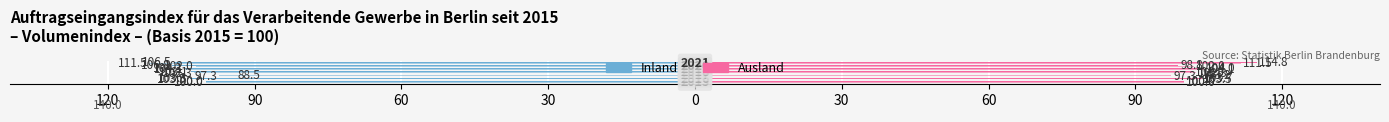

Are the bars horizontal?

Yes